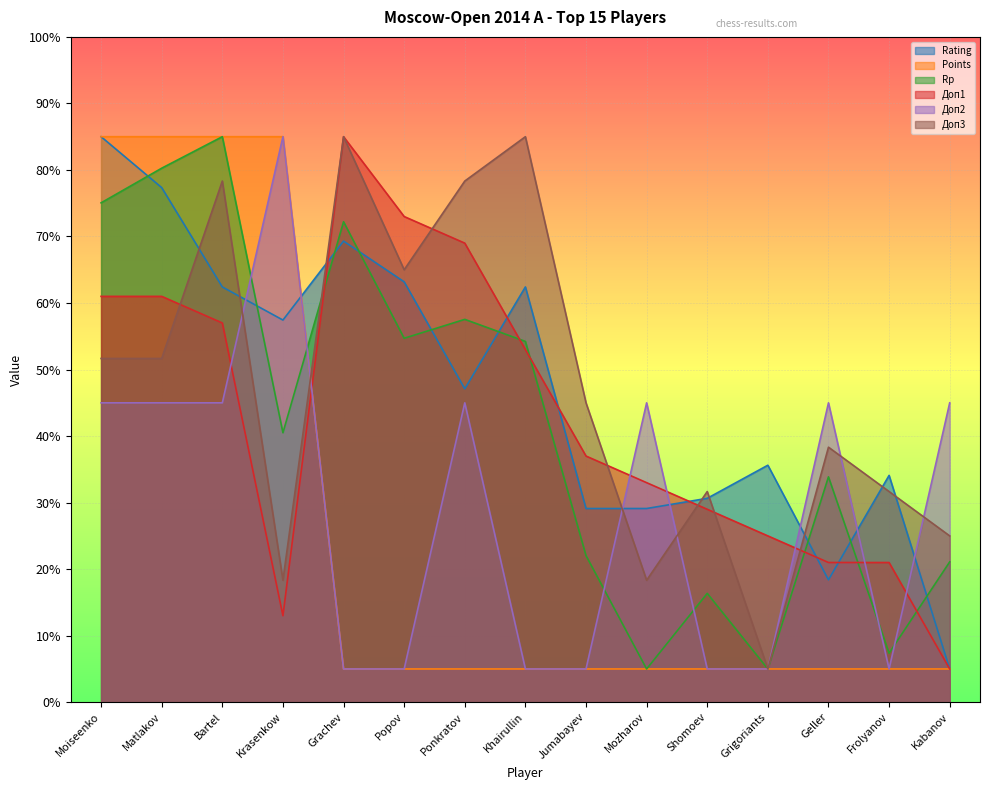

List the labels in order of Rp value, largest first.

Bartel, Matlakov, Moiseenko, Grachev, Ponkratov, Popov, Khairullin, Krasenkow, Geller, Jumabayev, Kabanov, Shomoev, Frolyanov, Mozharov, Grigoriants